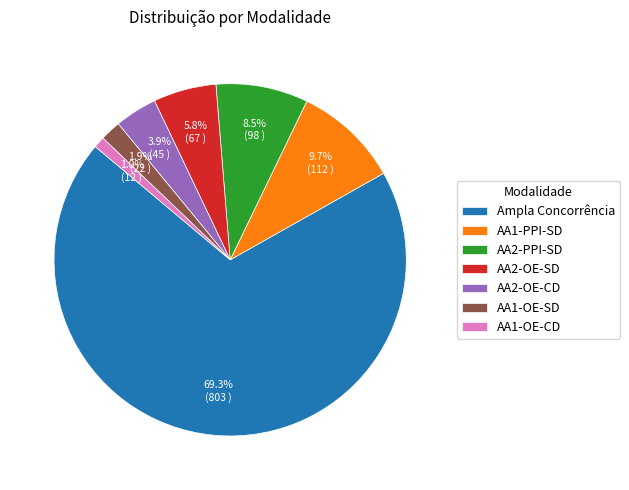

Count the number of slices in the pie.

7